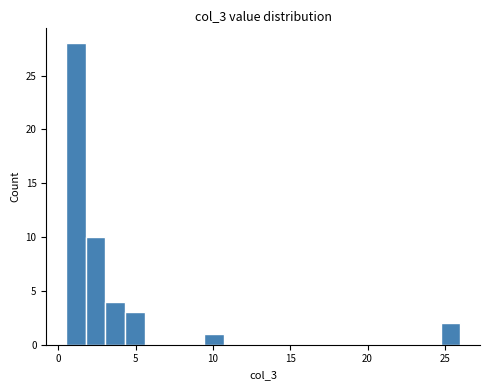

Around what value on the x-axis is the tallest bar? Give the approximate position of its centre, as read against the axis.

1.0